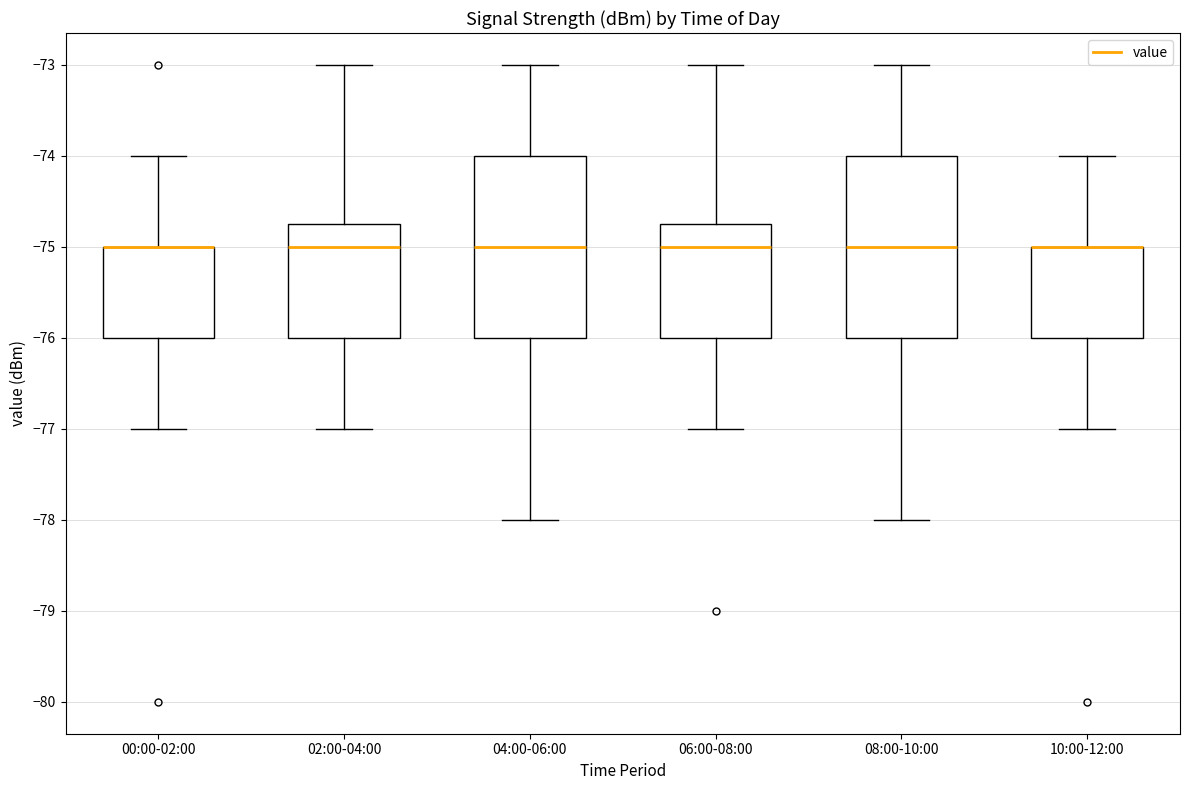

Reading left to right, read every box against the y-axis: the position of its median line, the range the box covers, and the ends of its whiskers. The values are not printed on the chart, so give them approximately, as read against the axis.

00:00-02:00: median -75.0 (drawn on the box's upper edge), box -76.0 to -75.0, whiskers -77.0 to -74.0
02:00-04:00: median -75.0, box -76.0 to -74.7, whiskers -77.0 to -73.0
04:00-06:00: median -75.0, box -76.0 to -74.0, whiskers -78.0 to -73.0
06:00-08:00: median -75.0, box -76.0 to -74.7, whiskers -77.0 to -73.0
08:00-10:00: median -75.0, box -76.0 to -74.0, whiskers -78.0 to -73.0
10:00-12:00: median -75.0 (drawn on the box's upper edge), box -76.0 to -75.0, whiskers -77.0 to -74.0